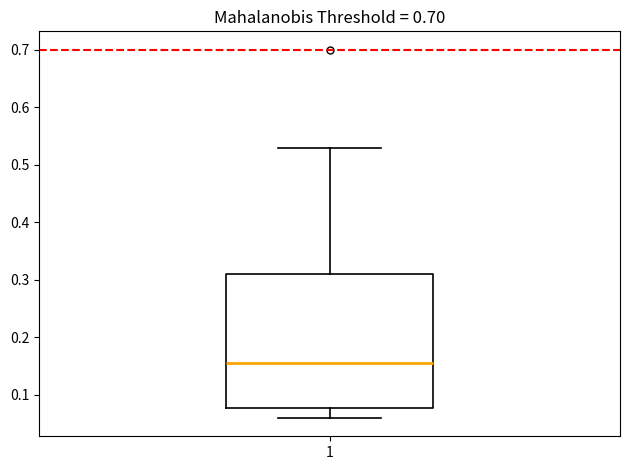

Where does the median line of the box at x = 1 sit on the y-axis? The values are not printed on the chart, so give them approximately, as read against the axis.

0.16